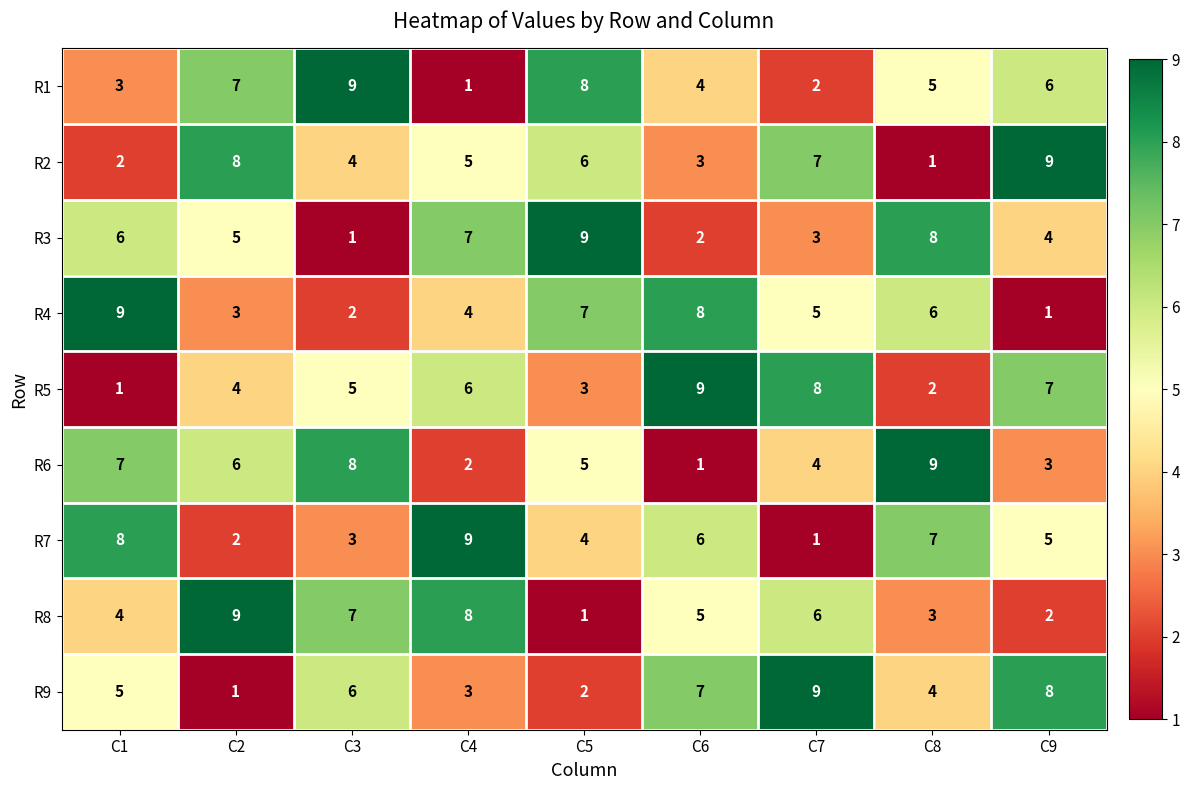

What is the spread (max minus min) of values at C7?

8